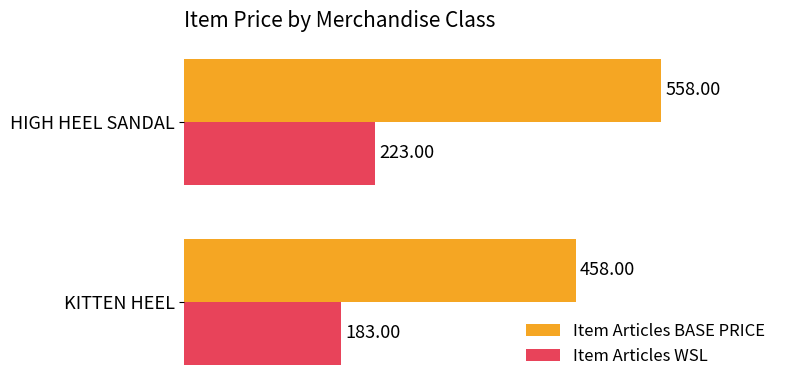

Rank the series by their average value, from highest to lowest.

Item Articles BASE PRICE, Item Articles WSL